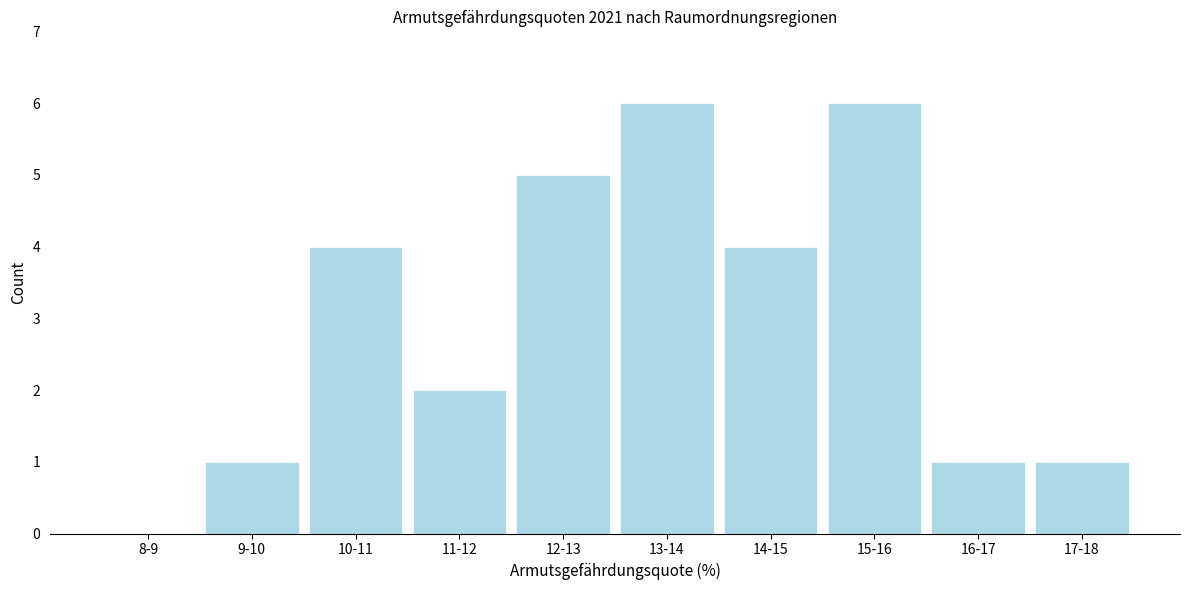

Reading right to left, transcribe all the data shown in this chart.

17-18=1	16-17=1	15-16=6	14-15=4	13-14=6	12-13=5	11-12=2	10-11=4	9-10=1	8-9=0